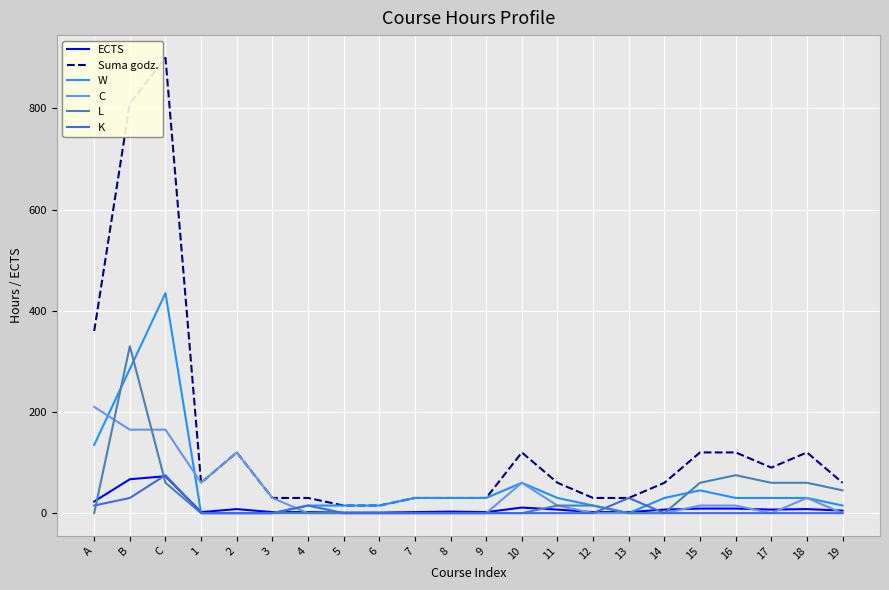

What is the average value of the L series?

33